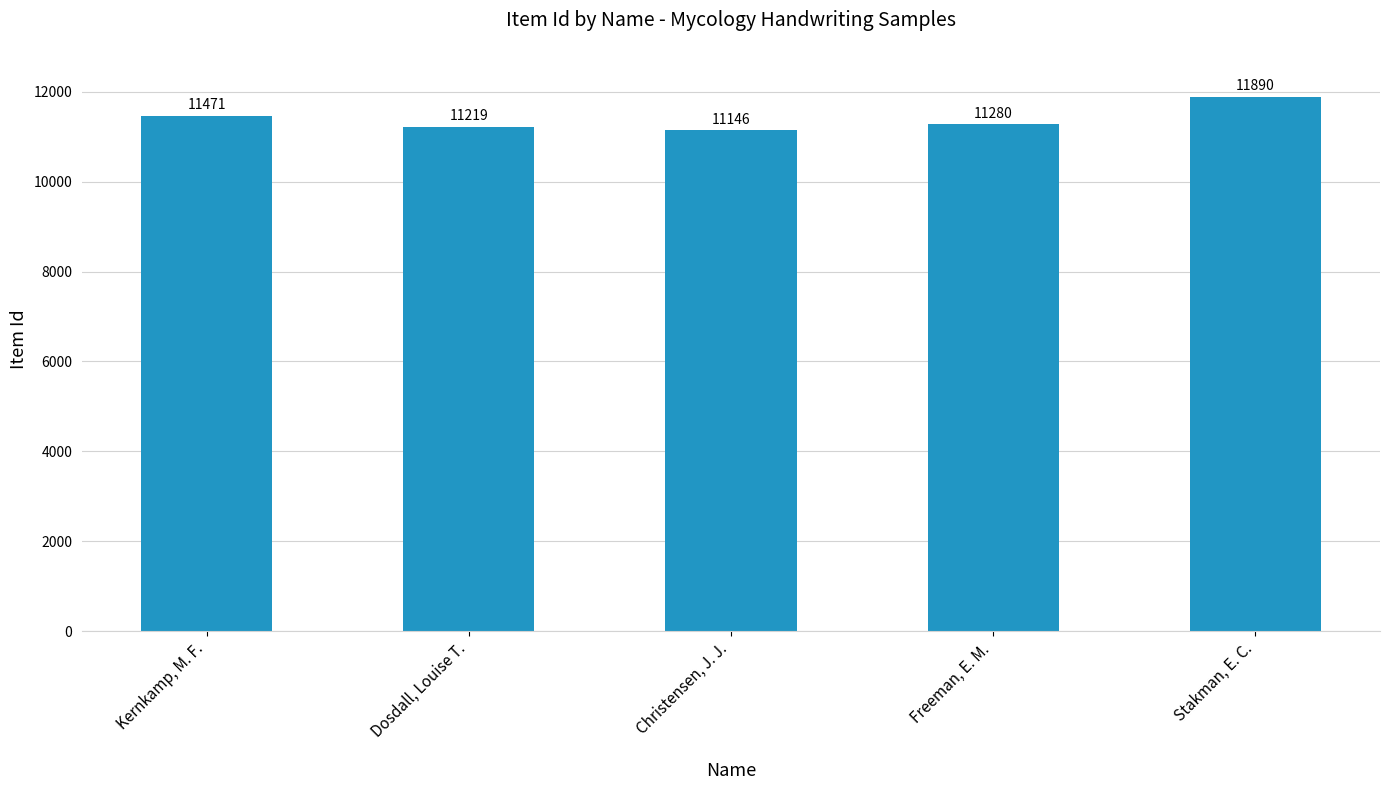

Where does the data first go above 11280?

Kernkamp, M. F.